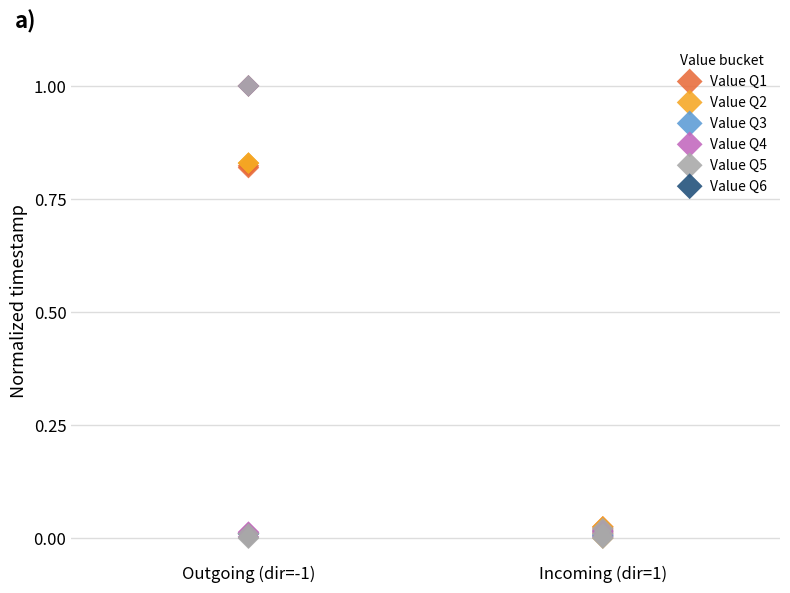

Which series has the largest Y range (max minus min)?

Value Q5